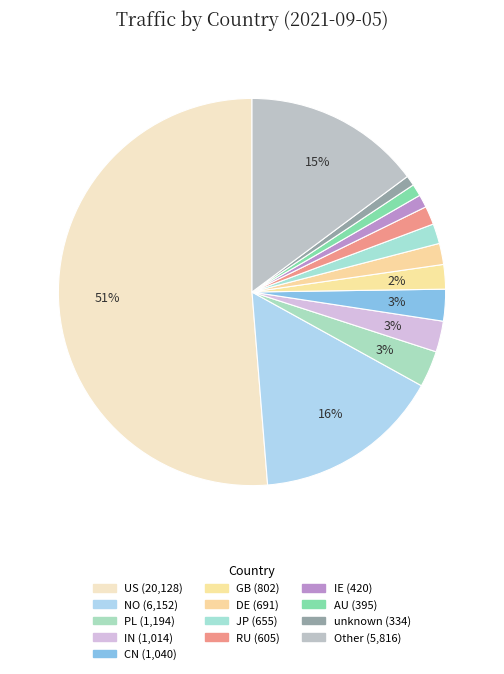

True or false: CN accounts for 1% of the total.

False